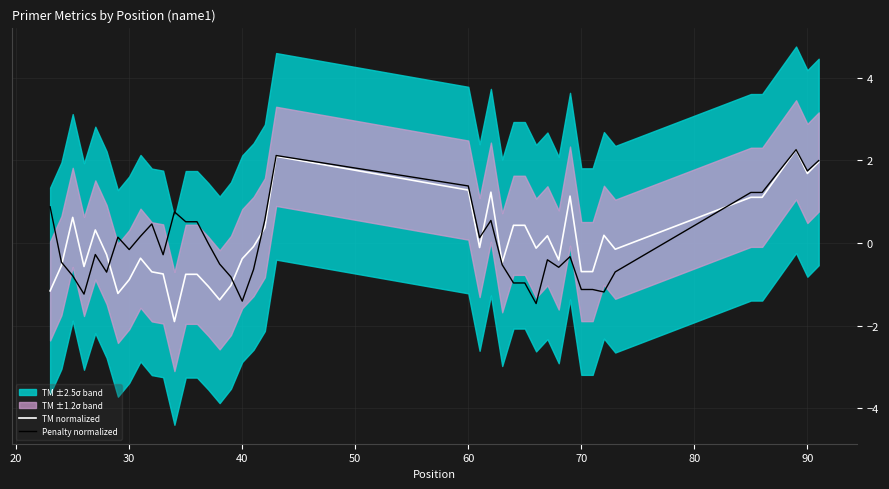

Reading left to right, what are all the values shown in this chart?

TM normalized: -1.2	-0.5	0.6	-0.6	0.3	-0.3	-1.2	-0.9	-0.4	-0.7	-0.7	-1.9	-0.8	-0.8	-1.0	-1.4	-1.0	-0.4	-0.1	0.4	2.1	1.3	-0.1	1.2	-0.5	0.4	0.4	-0.1	0.2	-0.4	1.1	-0.7	-0.7	0.2	-0.1	1.1	1.1	2.3	1.7	2.0
Penalty normalized: 0.9	-0.5	-0.8	-1.2	-0.3	-0.7	0.1	-0.2	0.2	0.5	-0.3	0.8	0.5	0.5	-0.0	-0.5	-0.8	-1.4	-0.6	0.6	2.1	1.4	0.1	0.5	-0.5	-1.0	-1.0	-1.5	-0.4	-0.6	-0.3	-1.1	-1.1	-1.2	-0.7	1.2	1.2	2.3	1.7	2.0